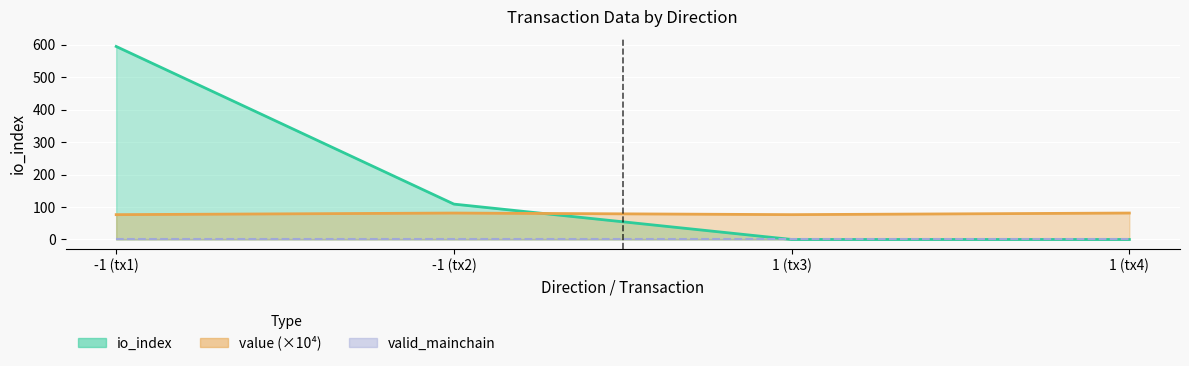

At how many categories does at least one series exceed 457?

1